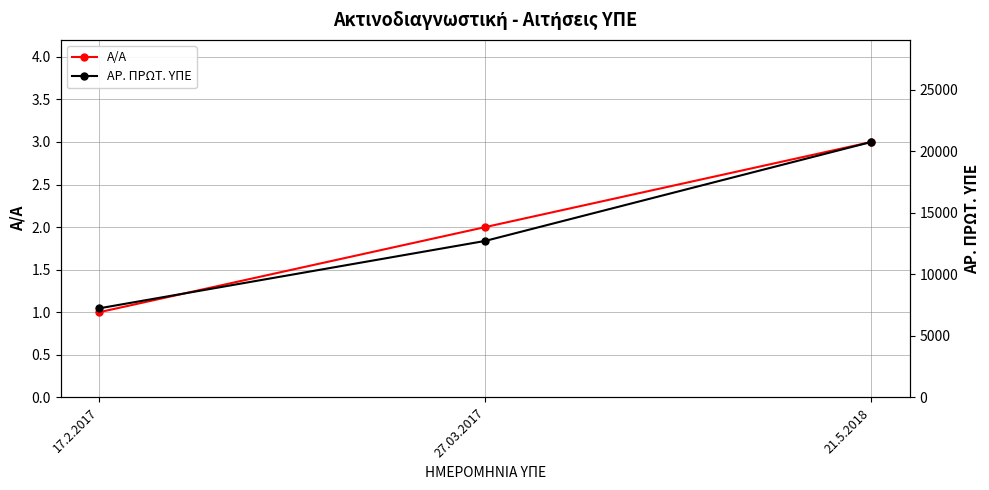

True or false: Α/Α has a value of 3 at 21.5.2018.

True